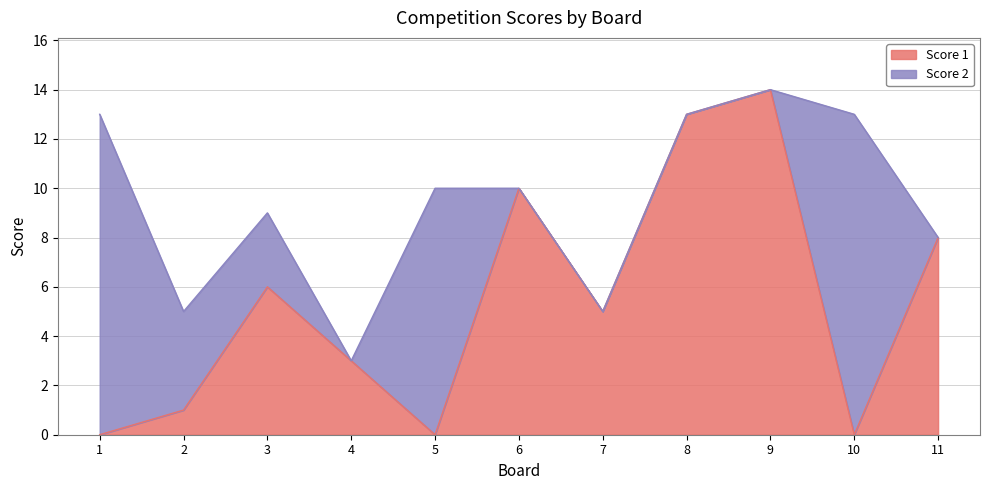

How many points are higher than both their immediate neighbors (excluding endpoints)?

3